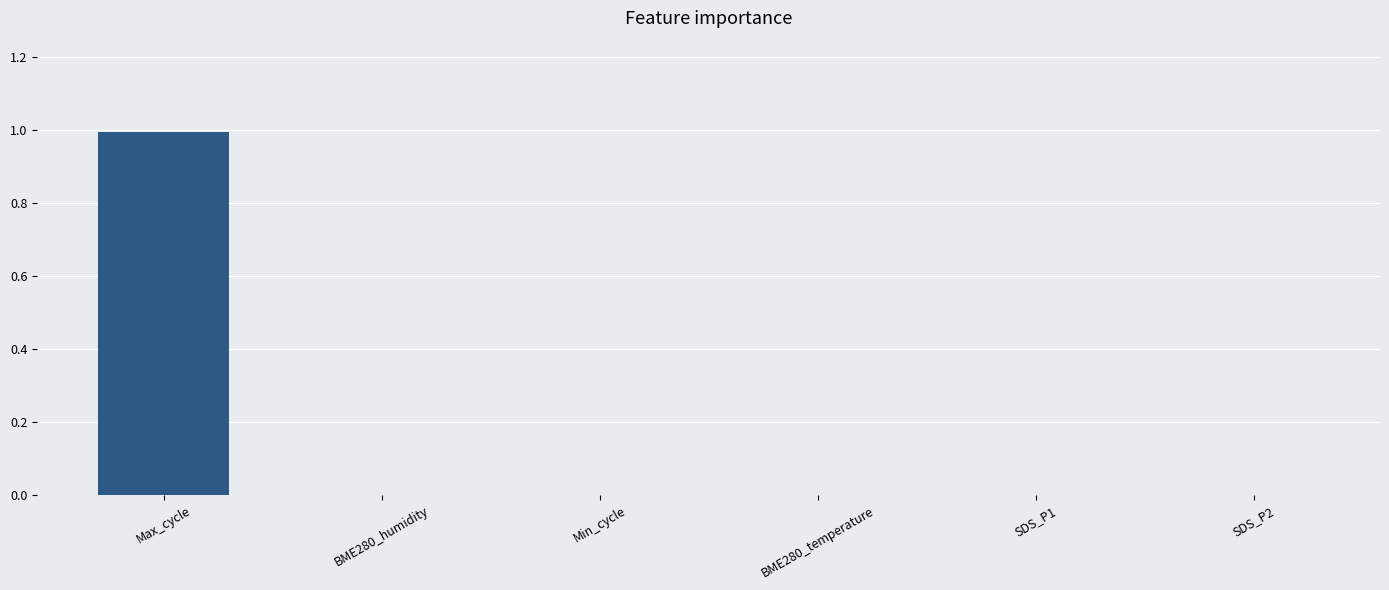

Which label corresponds to the largest value in the chart?

Max_cycle